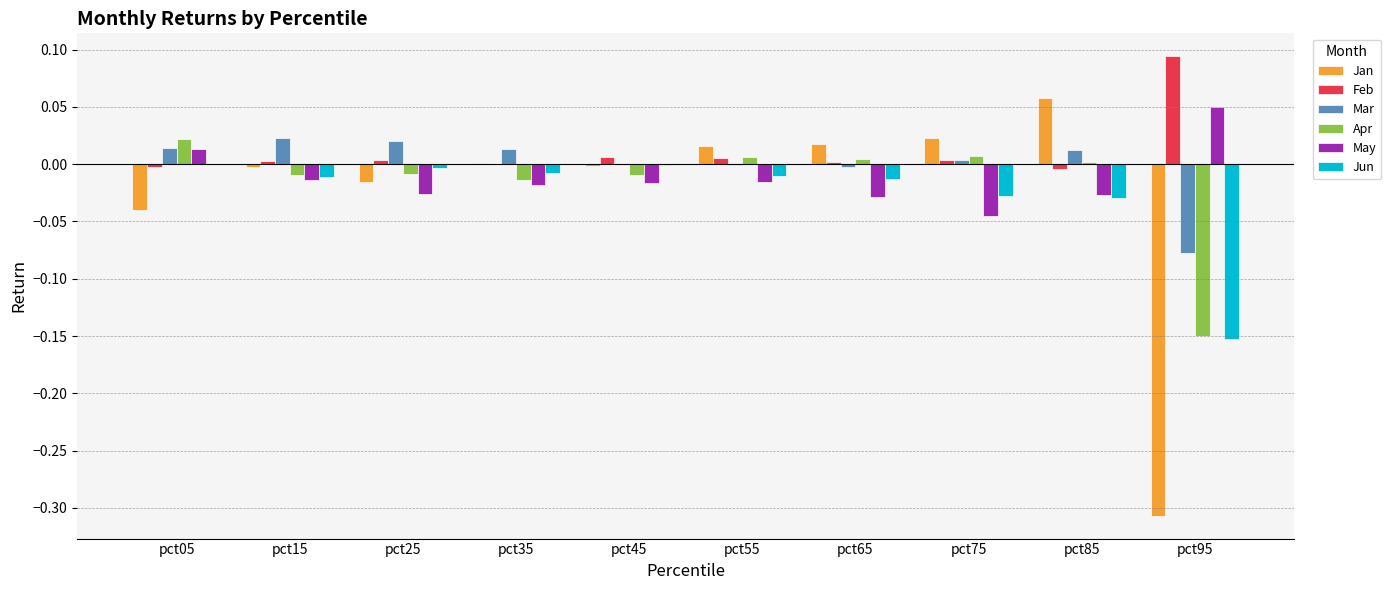

Is the value of Jan at pct85 greater than the value of Feb at pct95?

No